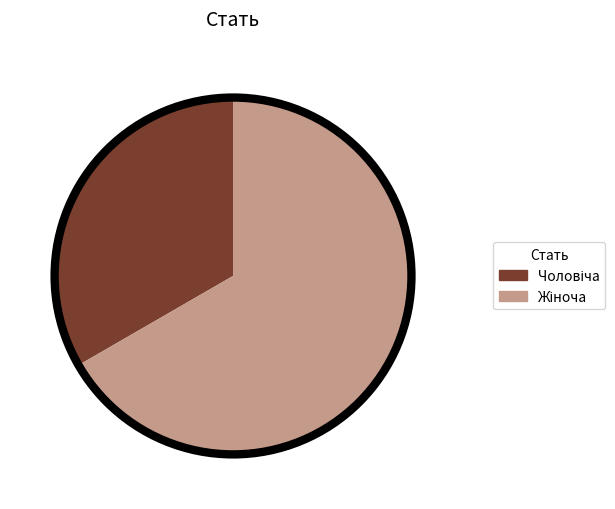

How many segments does this pie chart have?

2